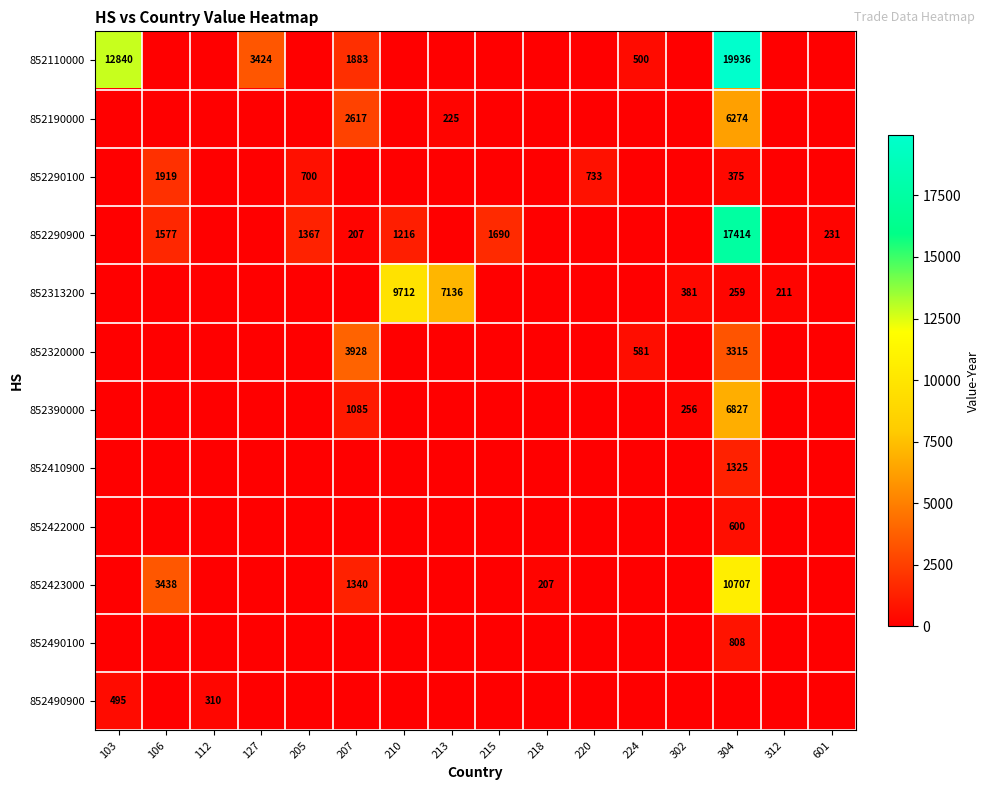

The 852390000 series shows 6827 at 304. True or false?

True